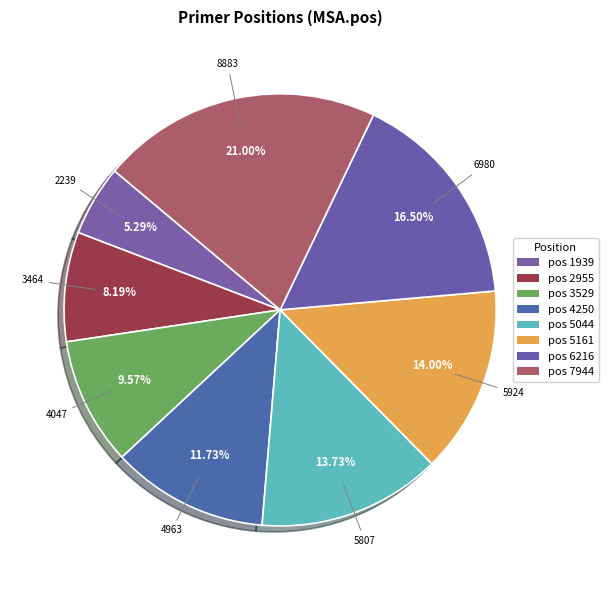

Is there a majority slice in this chart?

No